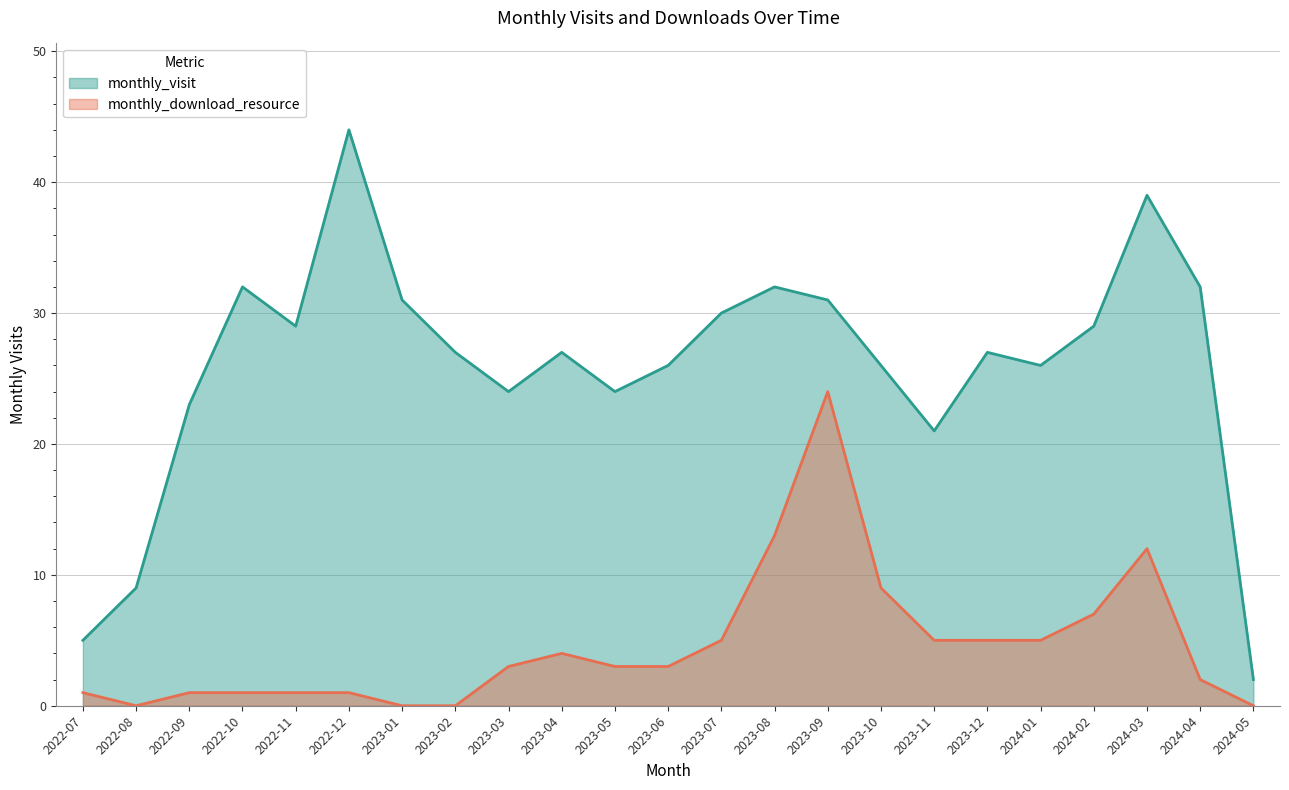

In monthly_visit, how many points are higher than both neighbors (excluding endpoints)?

6